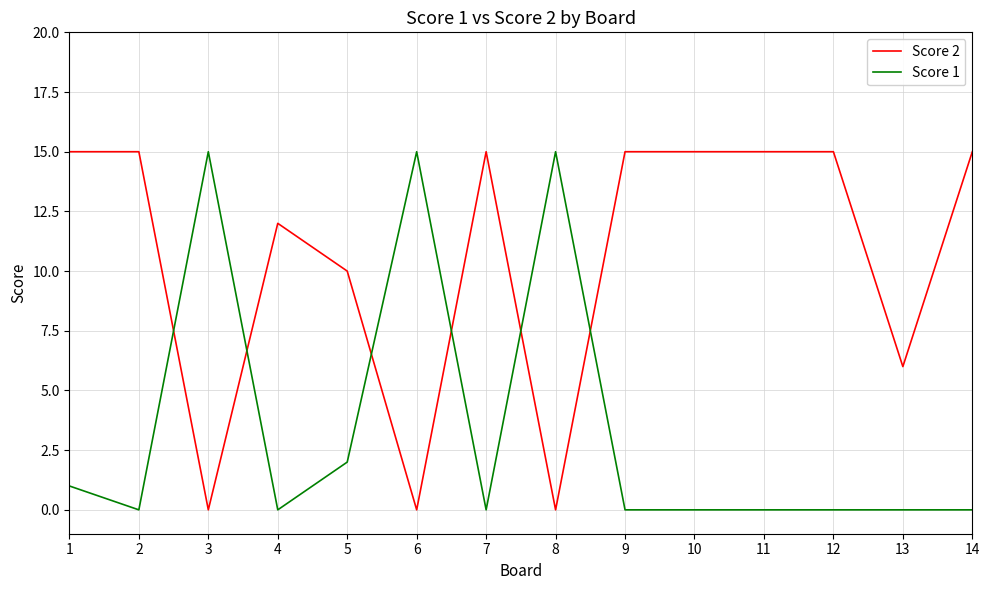

Is the value of Score 1 at 9 greater than the value of Score 2 at 9?

No